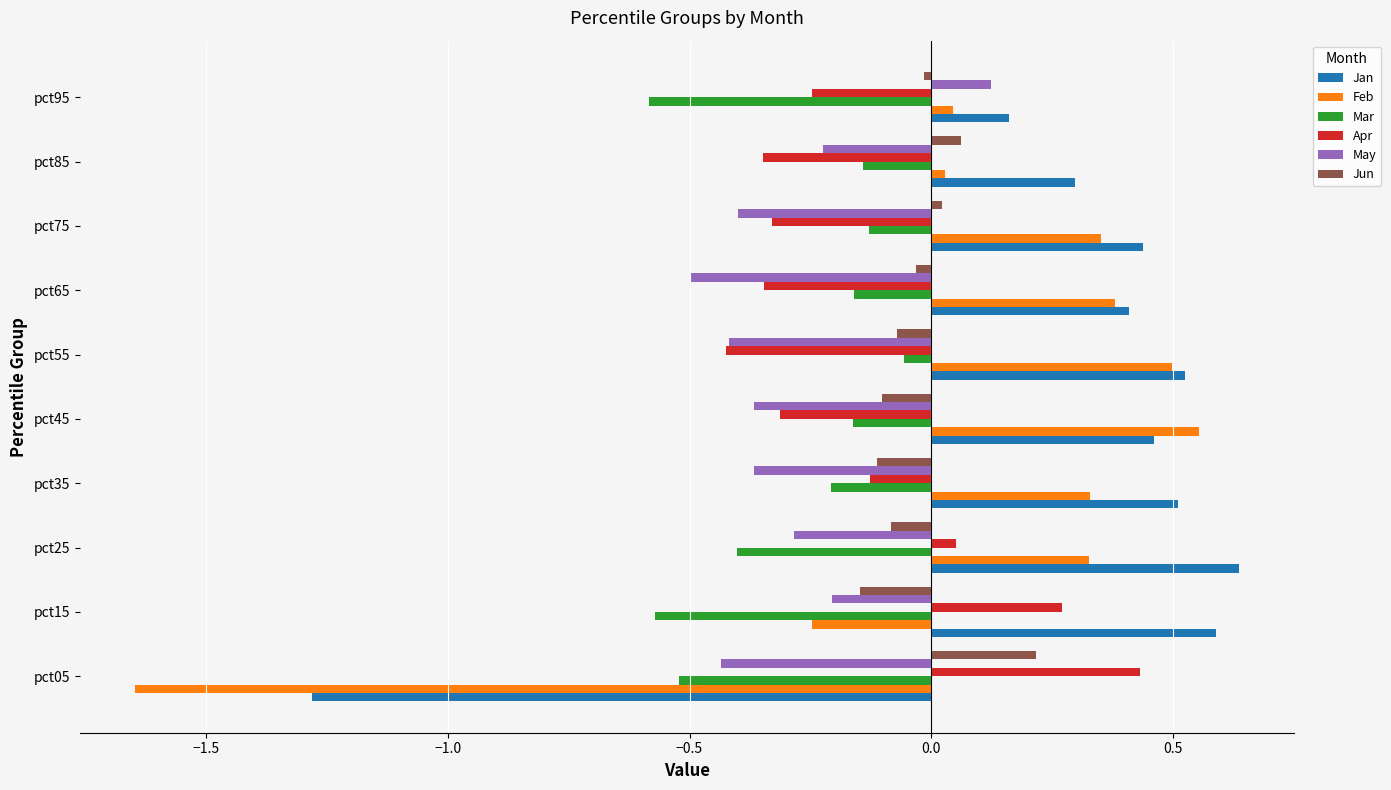

At which label does Mar reach its peak?

pct55